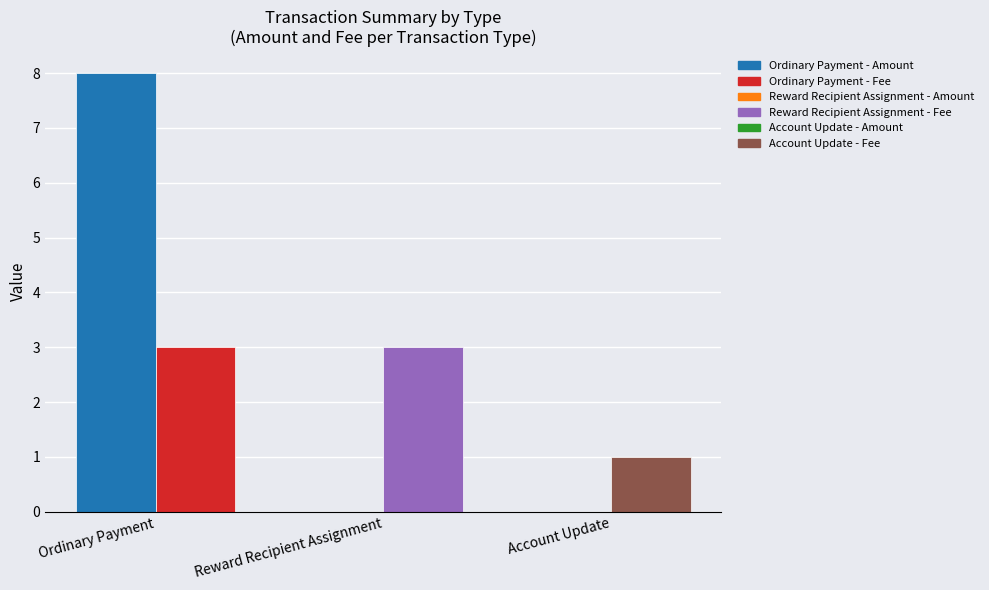

What is the label of the 1st bar from the left?

Ordinary Payment